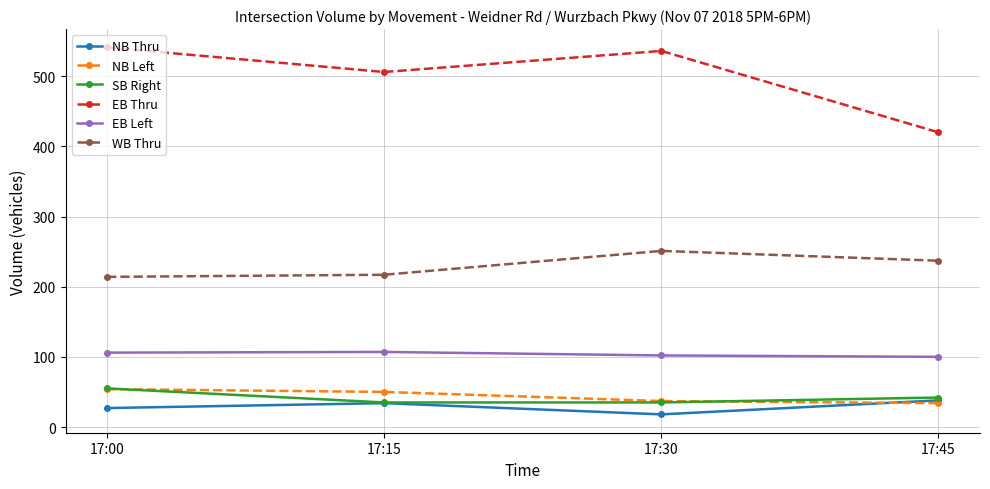

The NB Left series shows 37 at 17:30. True or false?

True